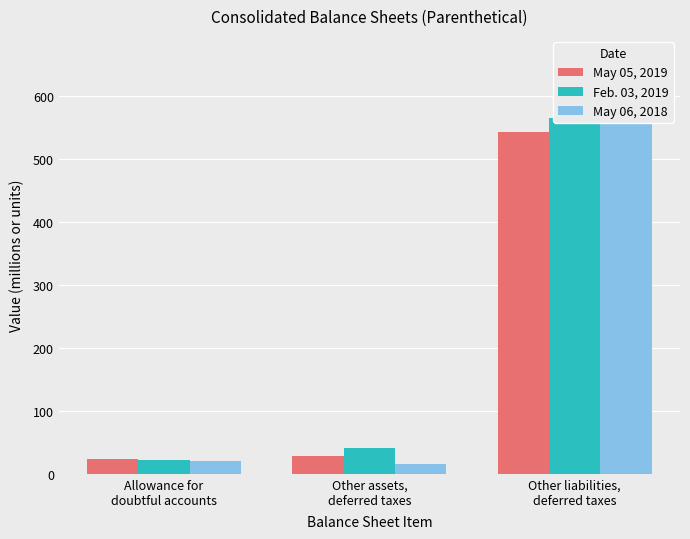

How many bars are there in total?

9